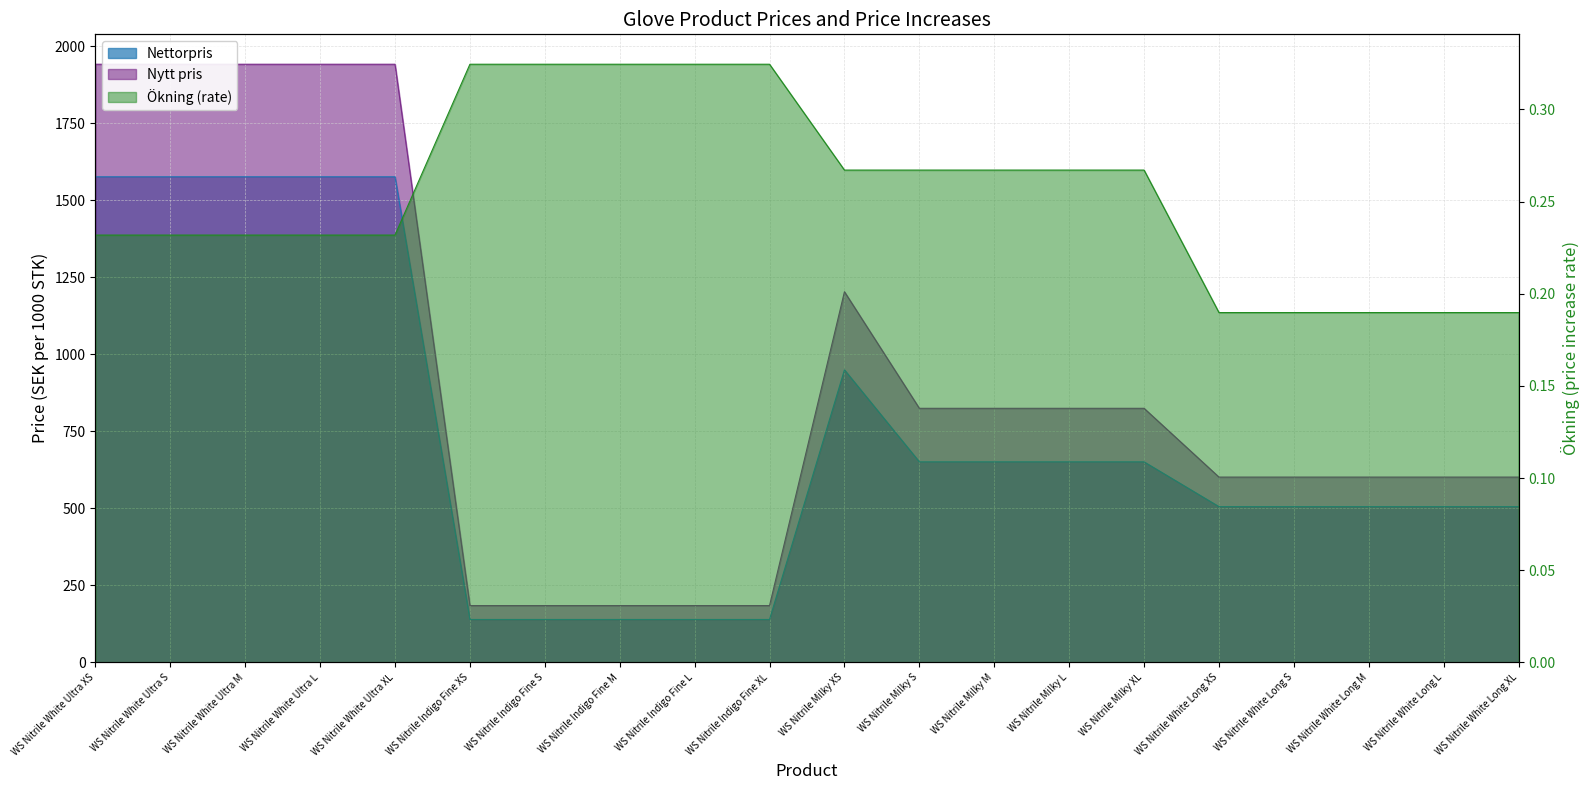

Is it true that Nytt pris equals 1465.5 at WS Nitrile Milky L?

False